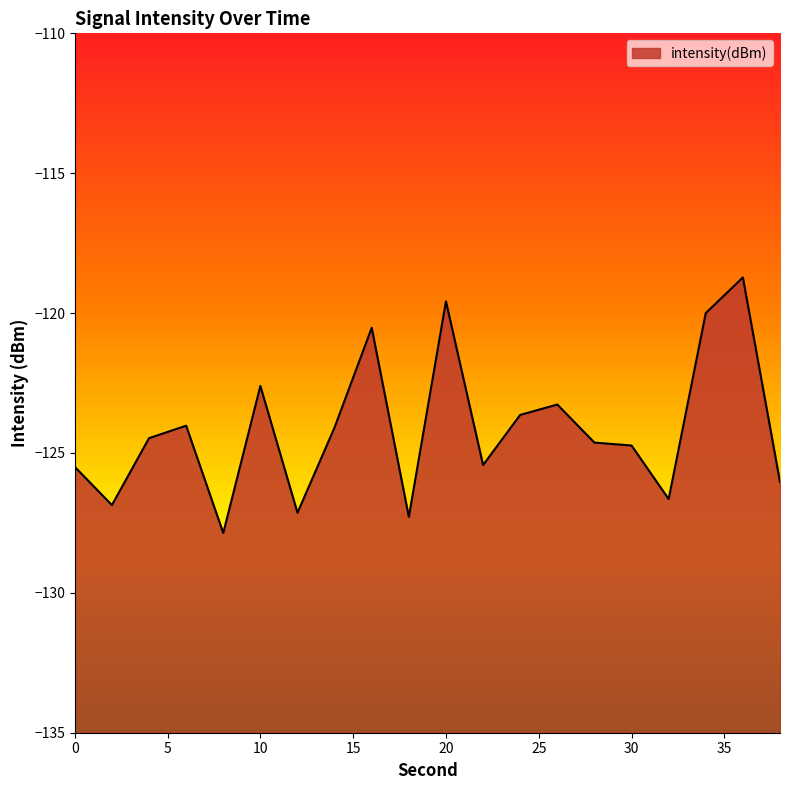

What is the difference between the second highest and second lowest values?

7.7